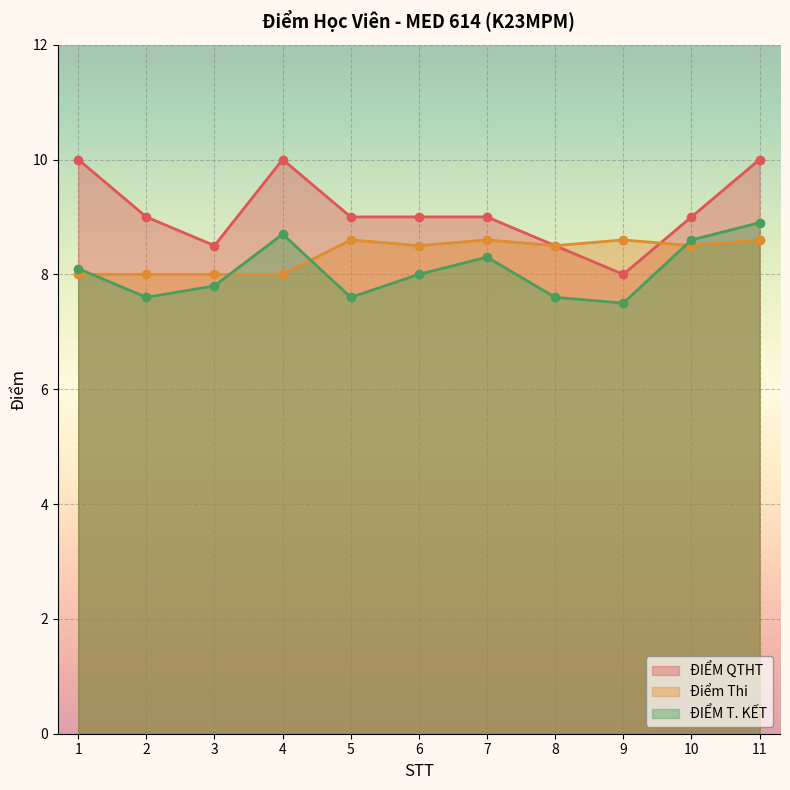

At which label is ĐIỂM T. KẾT closest to 8?

6